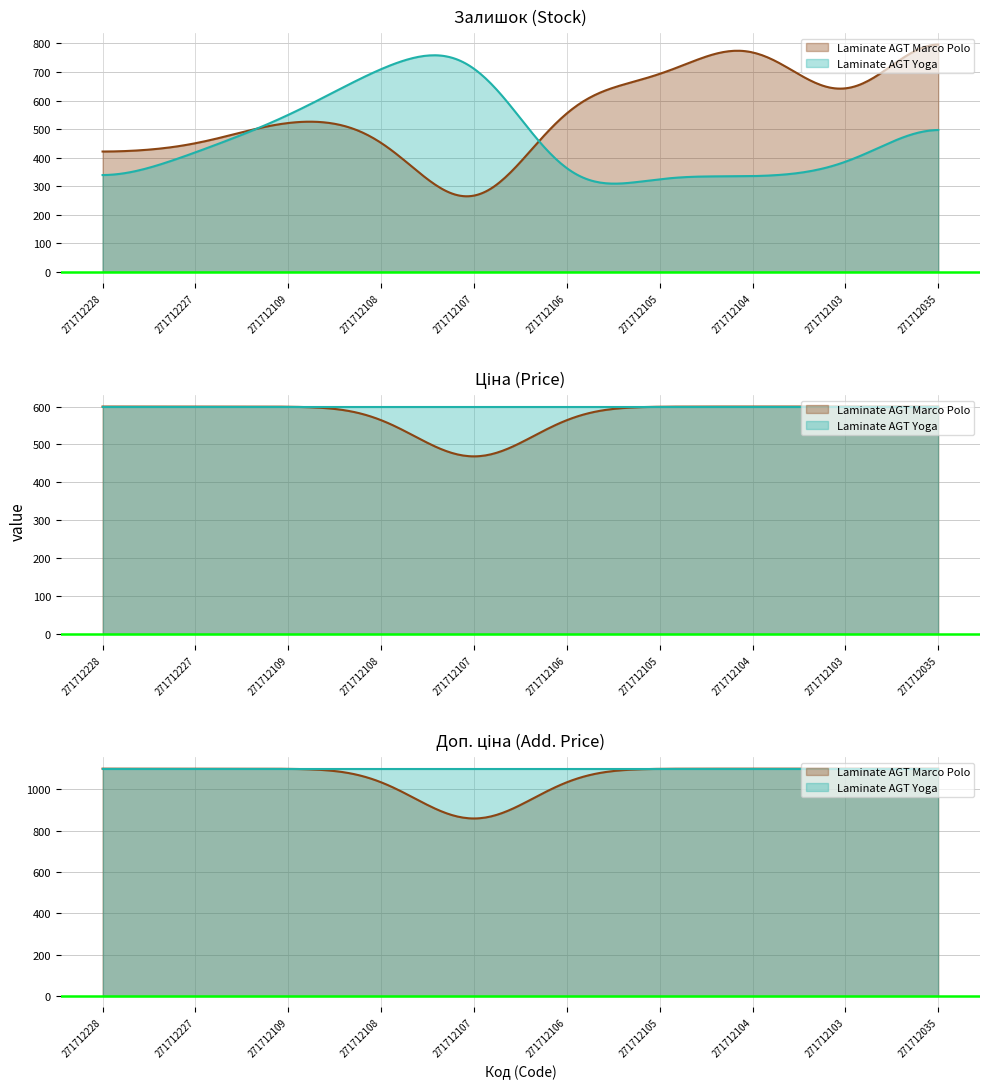

At which category does Laminate AGT Marco Polo reach its first local valley?

271712107